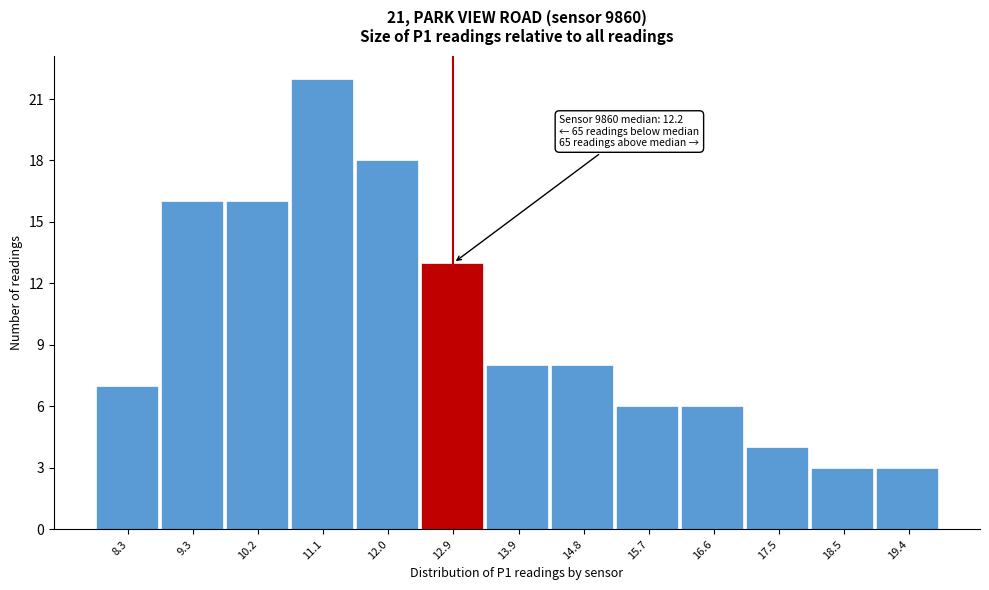

Reading left to right, extract all data points from this chart.

7	16	16	22	18	13	8	8	6	6	4	3	3